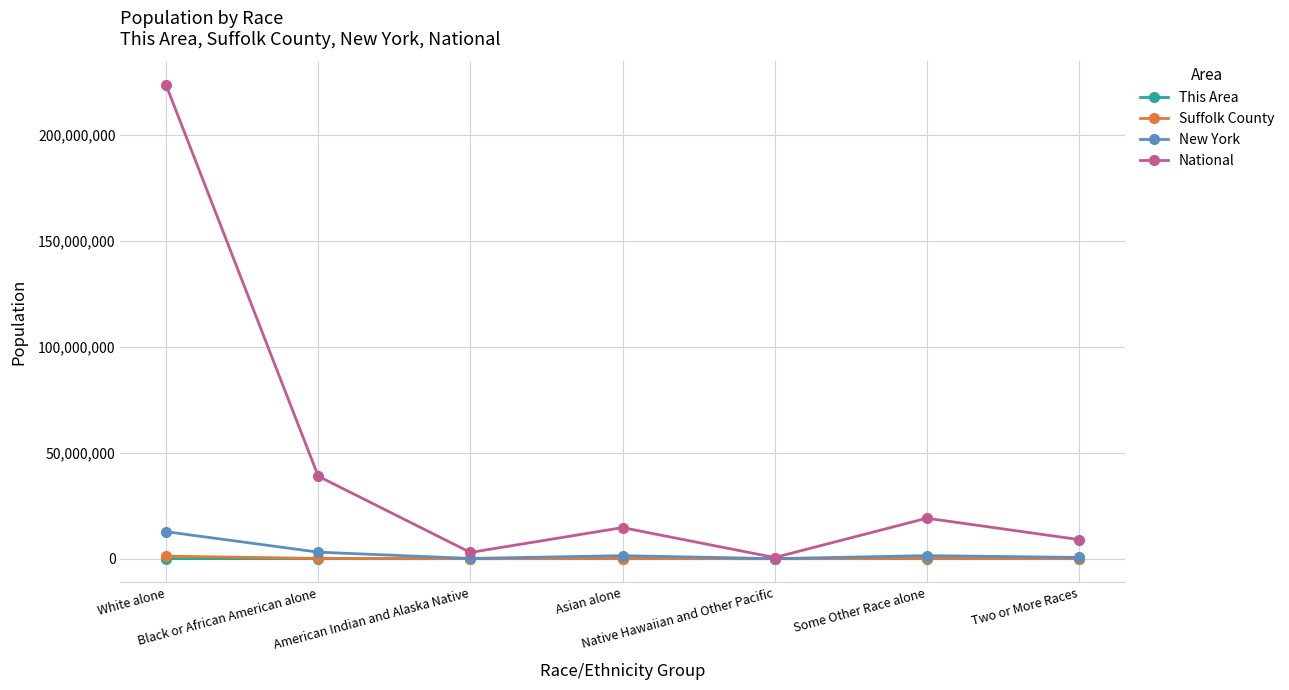

What is the difference between the highest and lowest values at White alone?

223548399